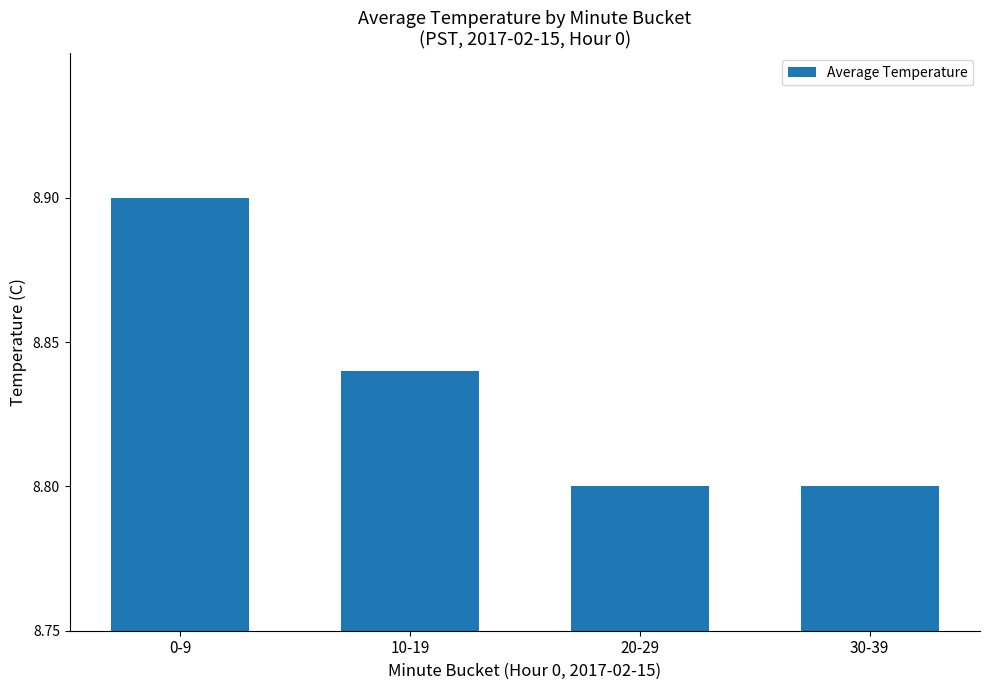

What is the value of the 1st bar from the left?

8.9